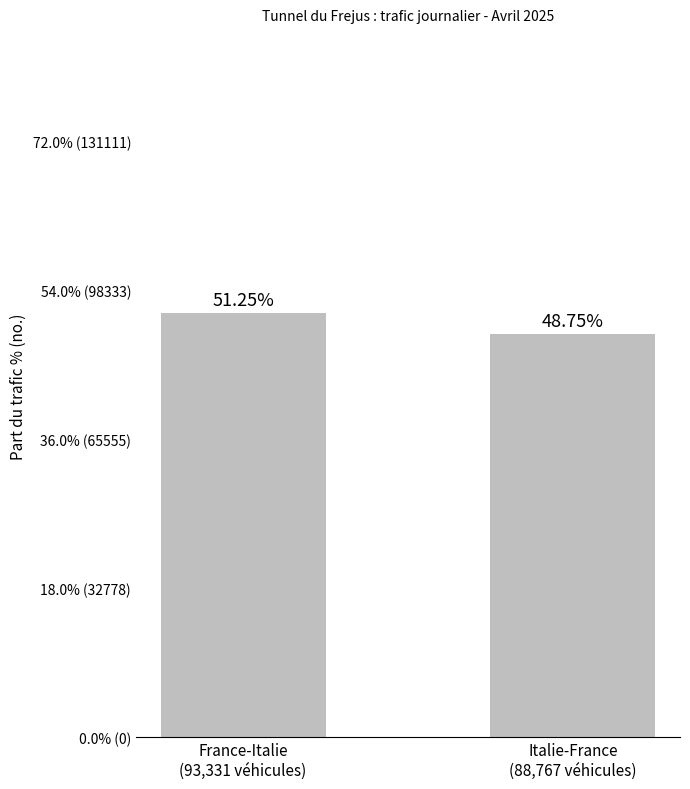

The value at France-Italie
(93,331 véhicules) is 51.3. True or false?

True